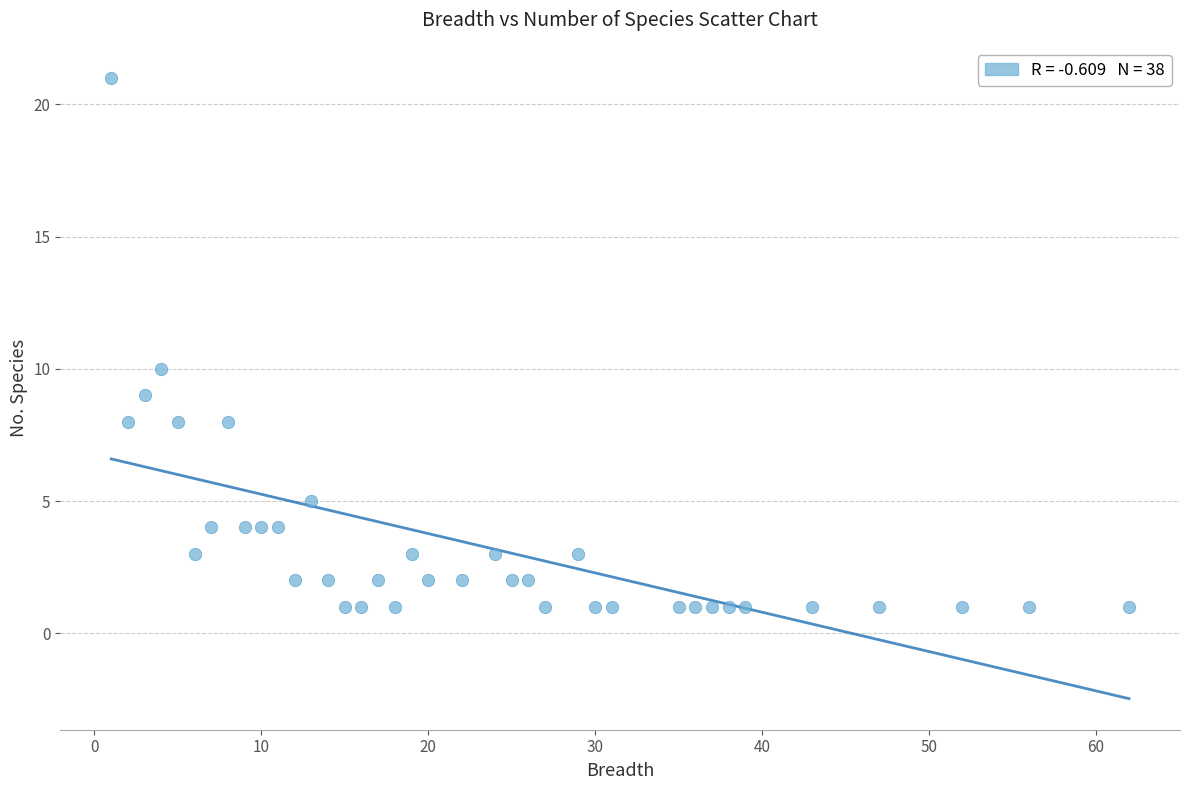

What Y value in the scatter plot is closest to 11?

10